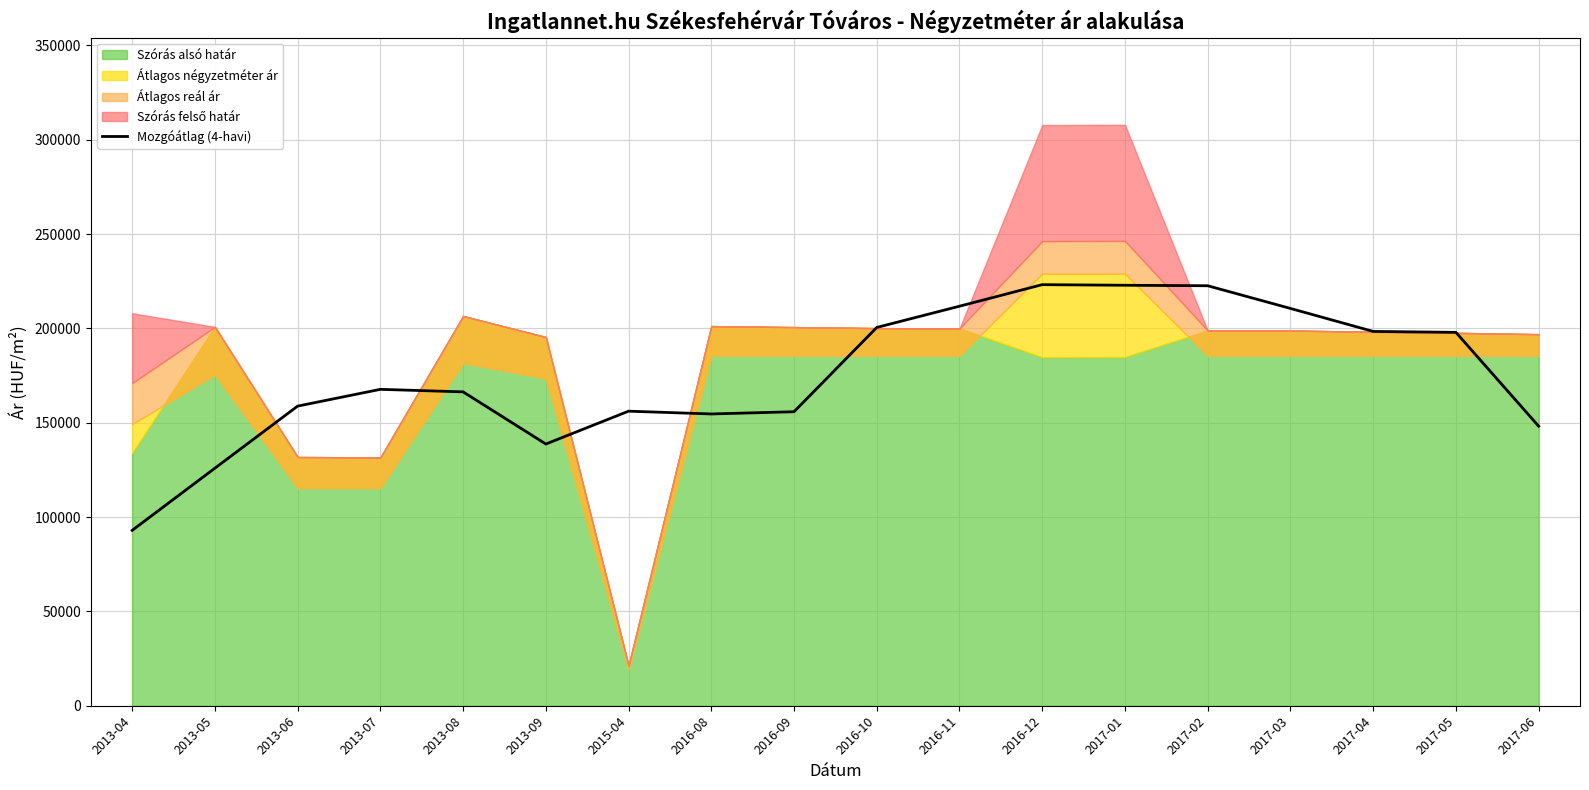

The value of Mozgóátlag (4-havi) at 2017-01 is 222855.5. True or false?

True